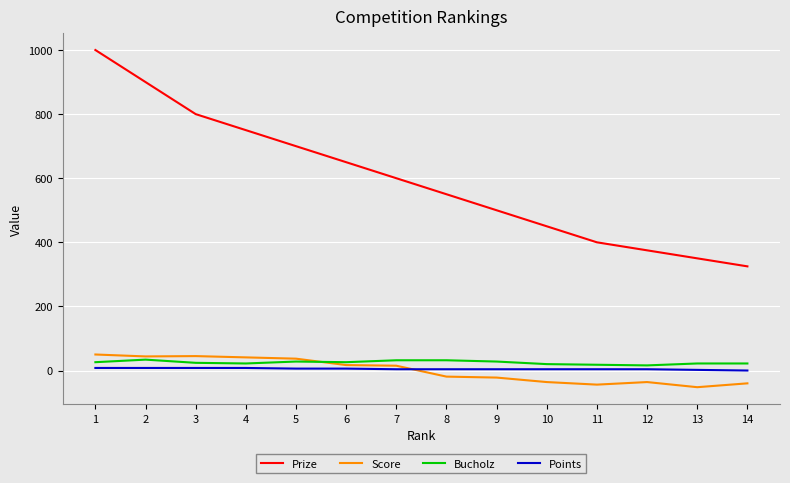

Which series has the largest total across all categories?

Prize